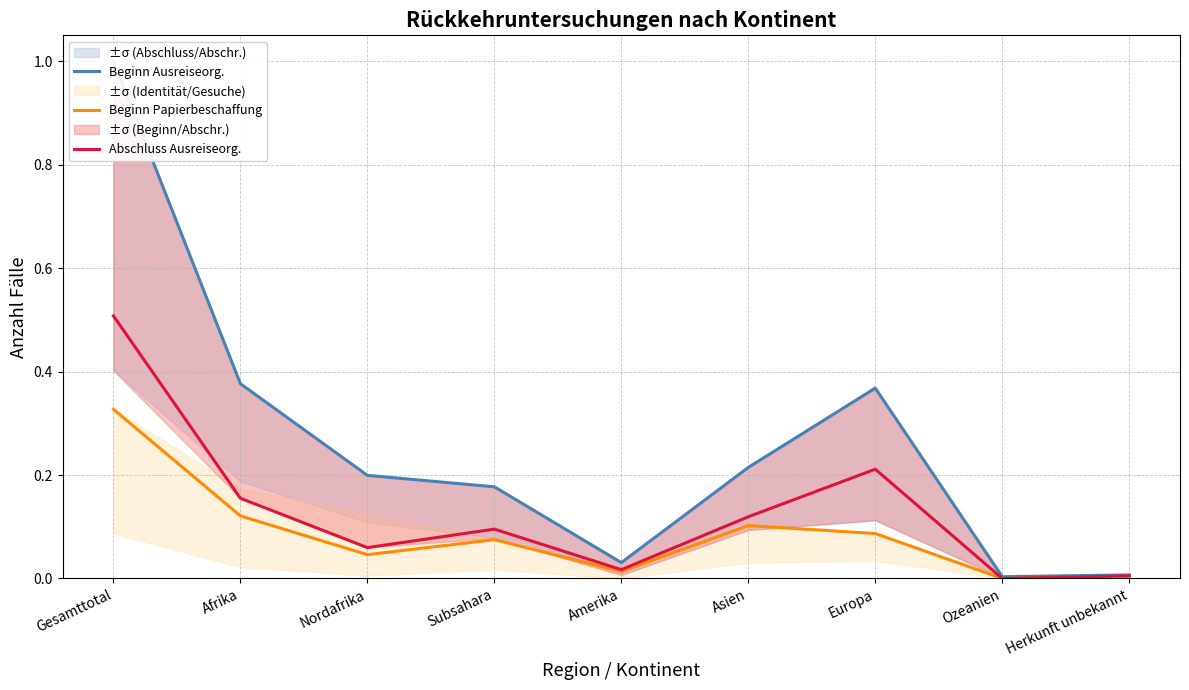

Reading left to right, extract all data points from this chart.

Beginn Ausreiseorg.: 1.0	0.4	0.2	0.2	0.0	0.2	0.4	0.0	0.0
Beginn Papierbeschaffung: 0.3	0.1	0.0	0.1	0.0	0.1	0.1	0.0	0.0
Abschluss Ausreiseorg.: 0.5	0.2	0.1	0.1	0.0	0.1	0.2	0.0	0.0